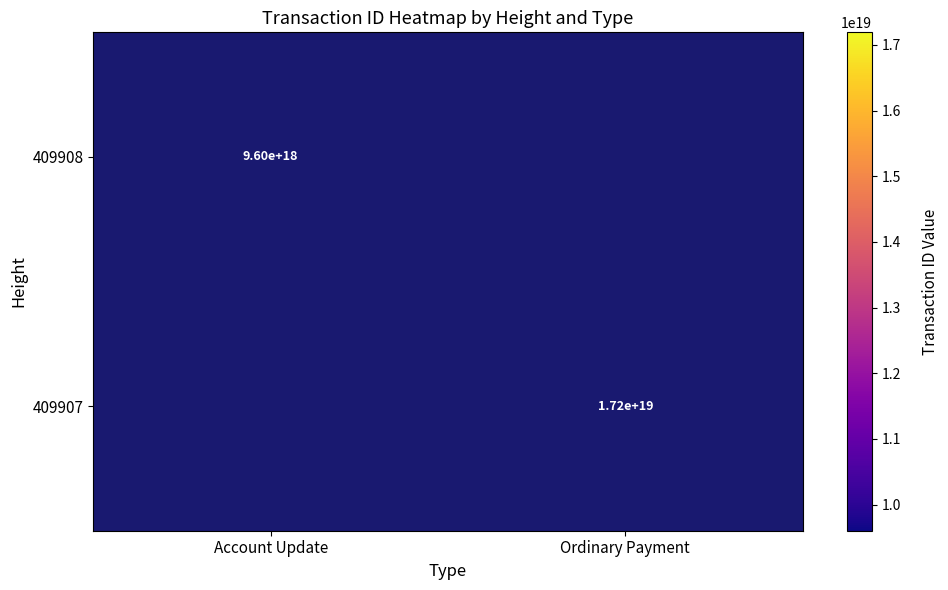

The 409907 series shows 17200000000000000000 at Ordinary Payment. True or false?

True